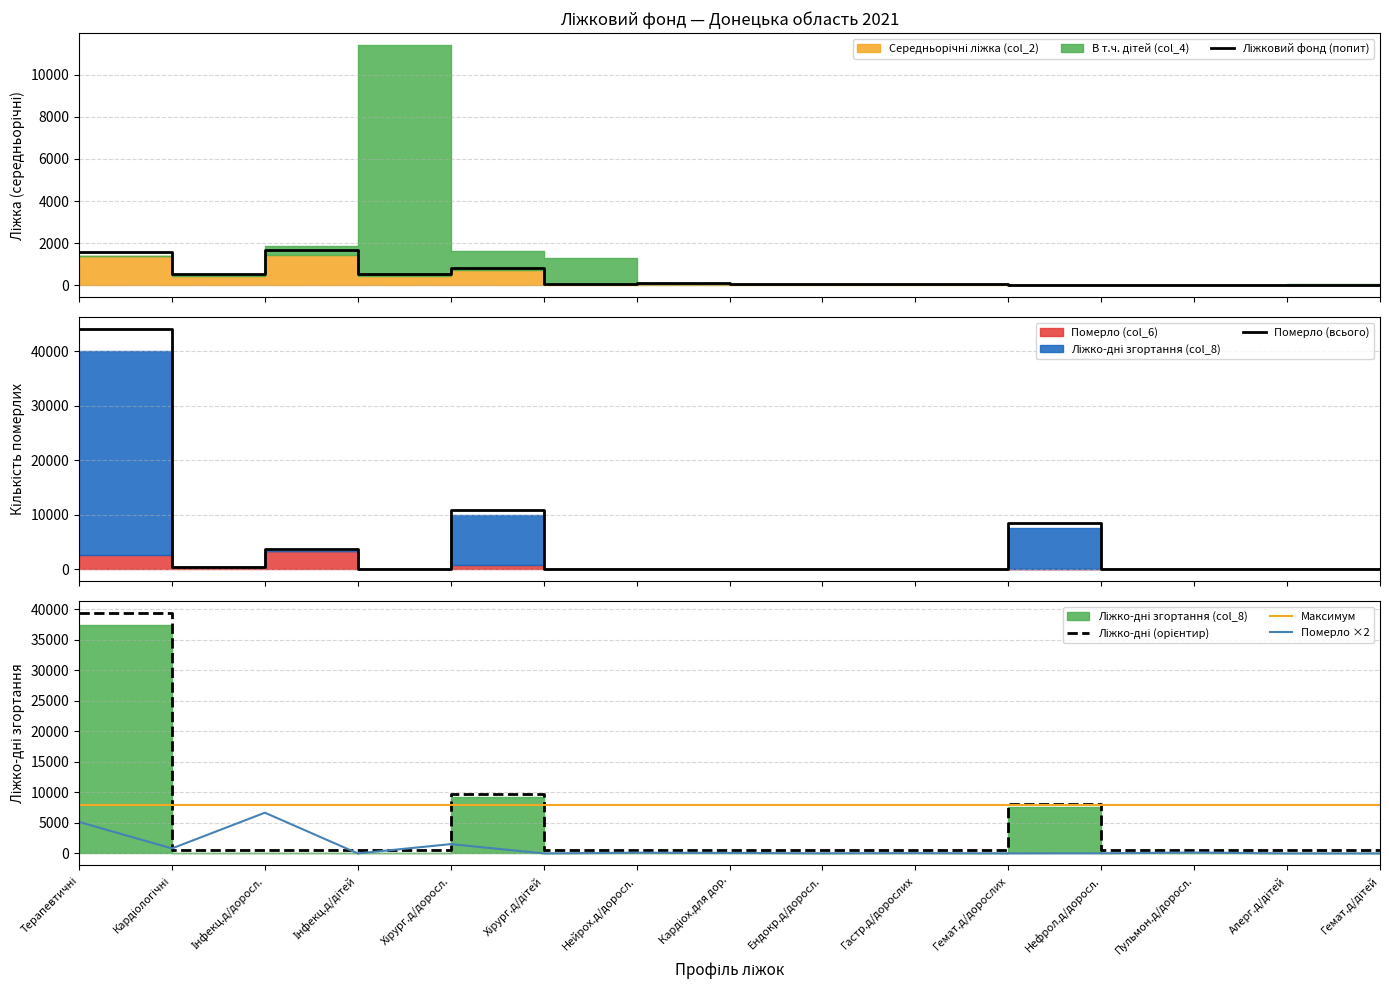

At which category does Ліжковий фонд (попит) reach its first local peak?

Інфекц.д/доросл.